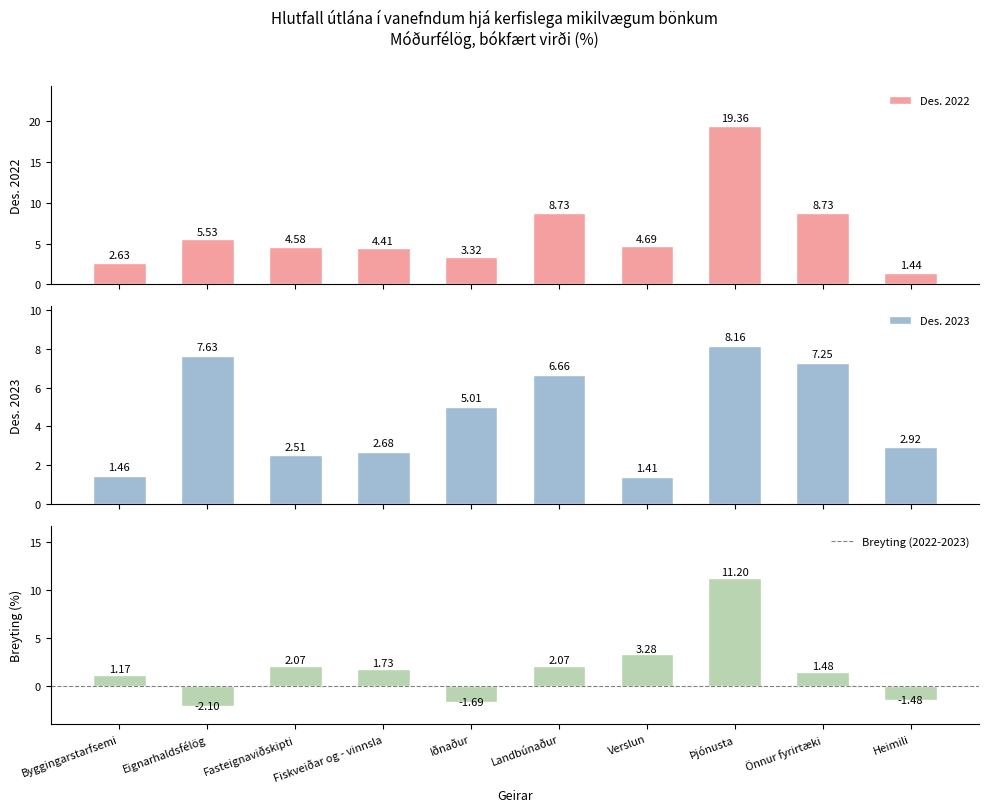

At how many categories does at least one series exceed 7?

4